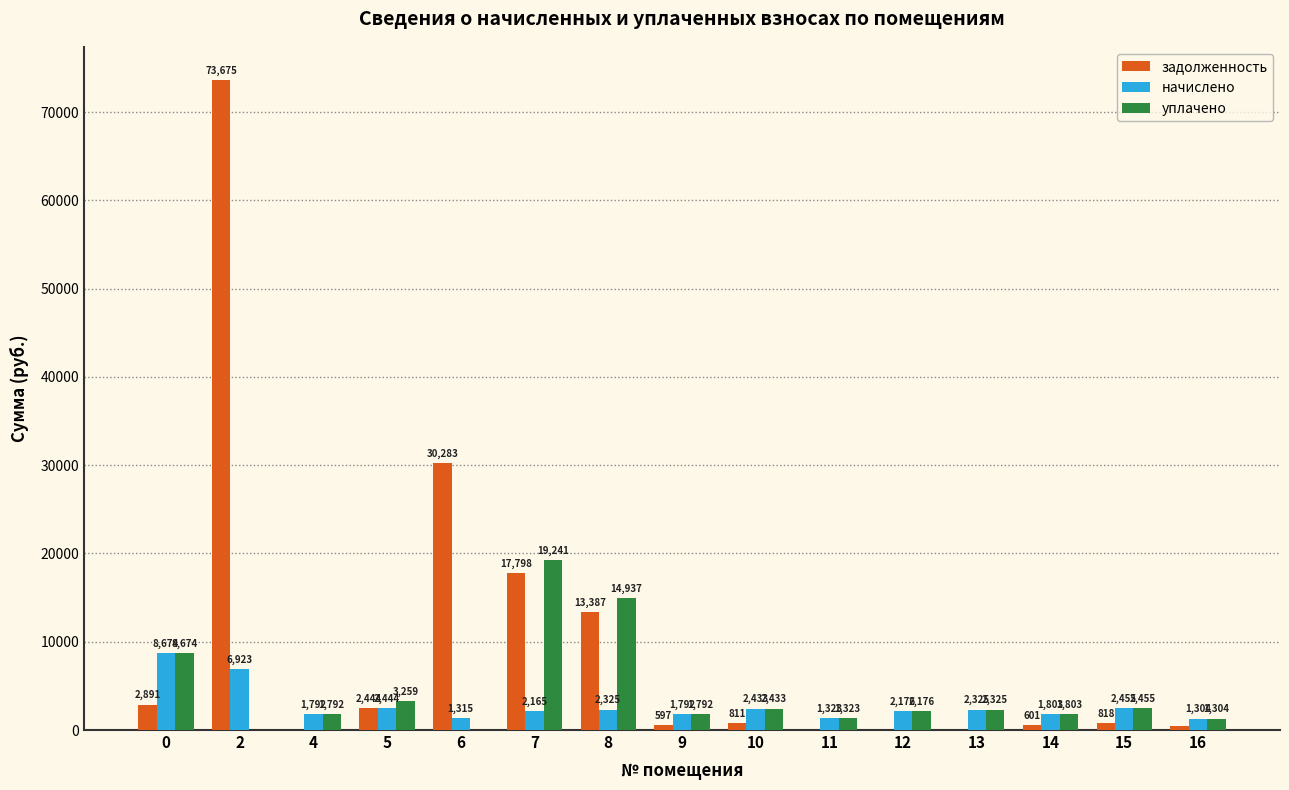

What is the average value of the задолженность series?

9582.7